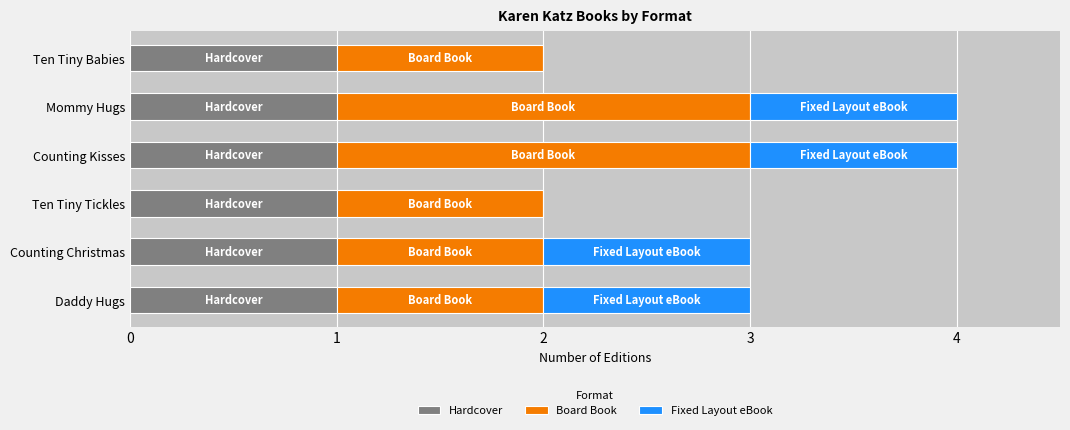

What is the total value across all series at Mommy Hugs?

4